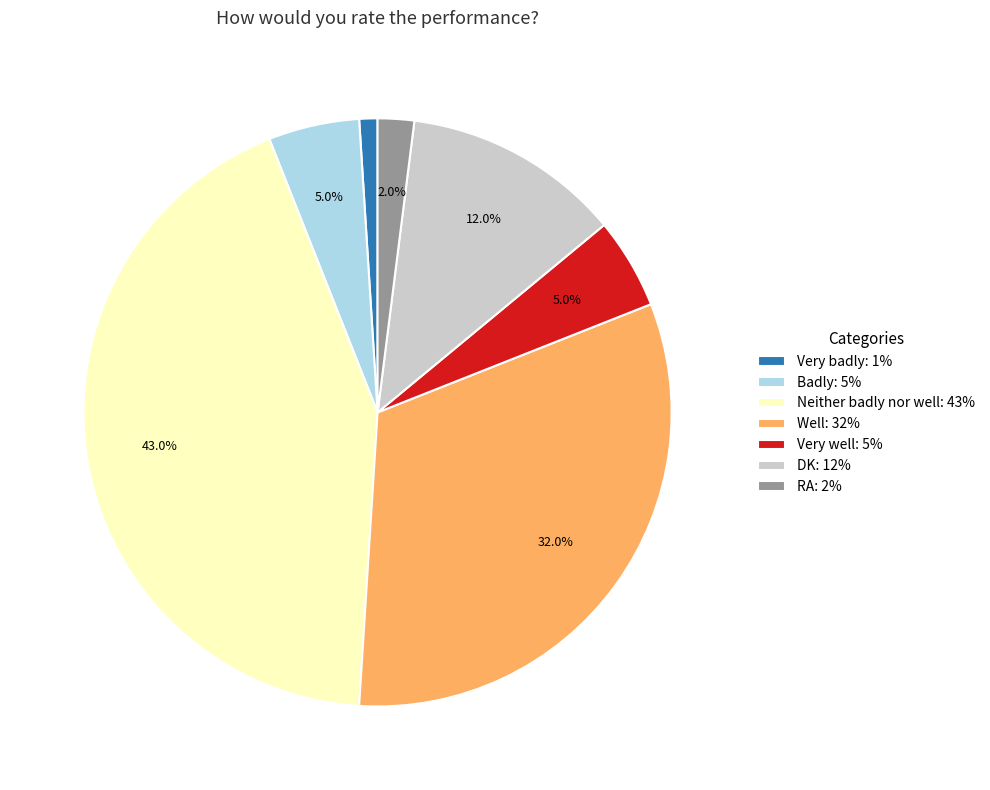

Does Neither badly nor well represent more than half of the total?

No